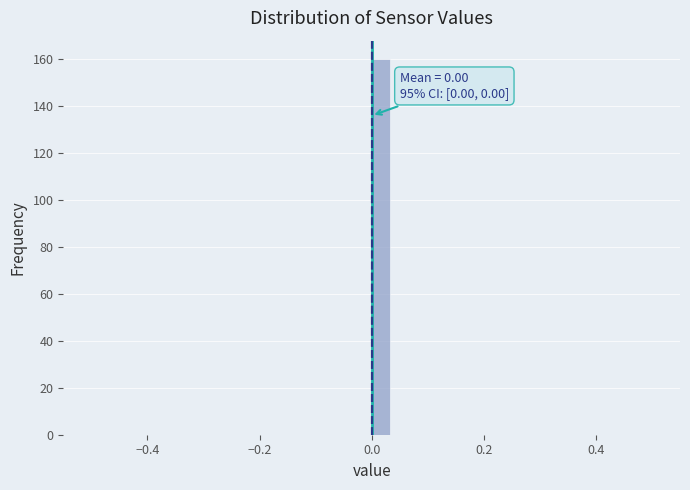

Around what value on the x-axis is the tallest bar? Give the approximate position of its centre, as read against the axis.

0.02